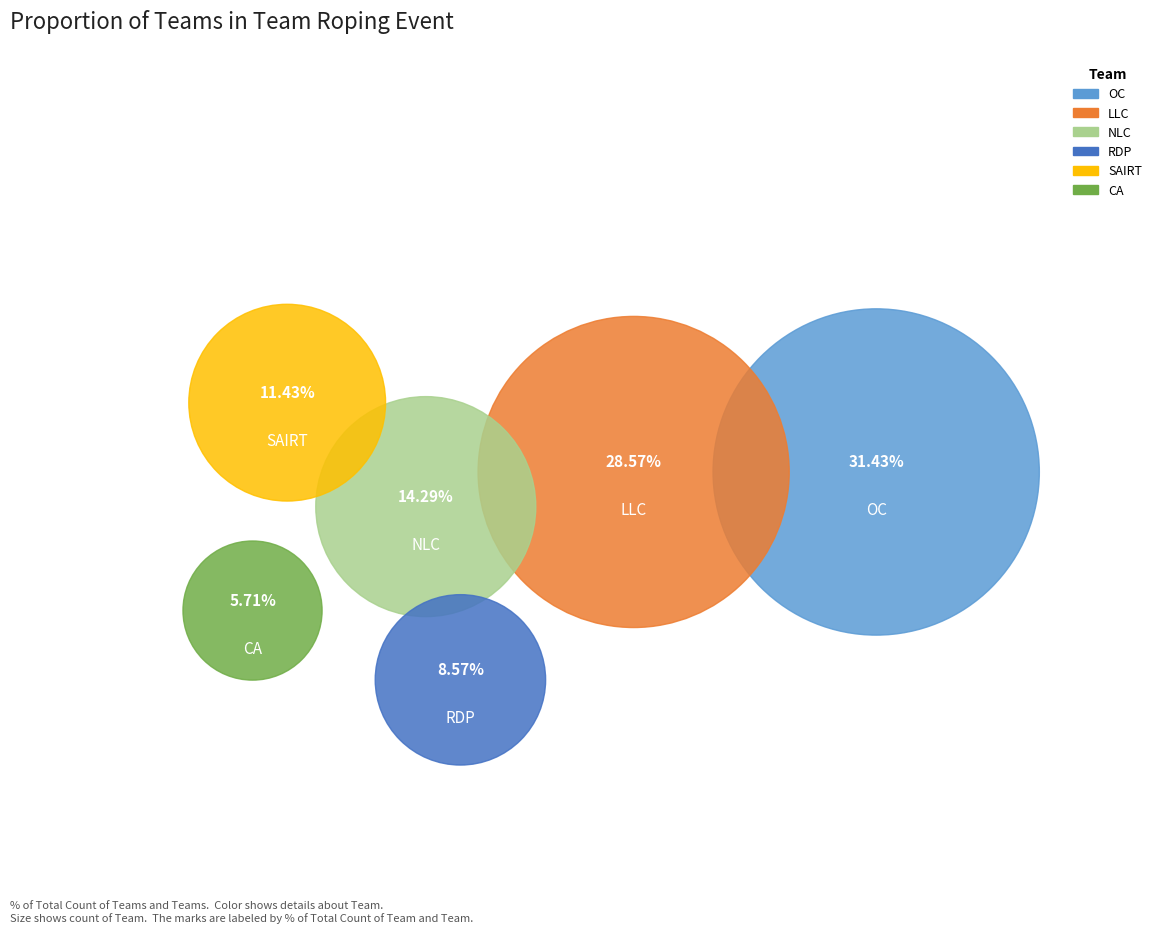

Is it true that LLC is 29% of the pie?

True